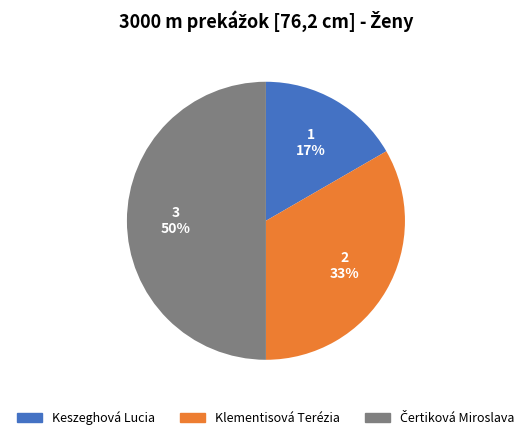

To the nearest percent, what is the difference between the largest and smallest slice percentages?

33%